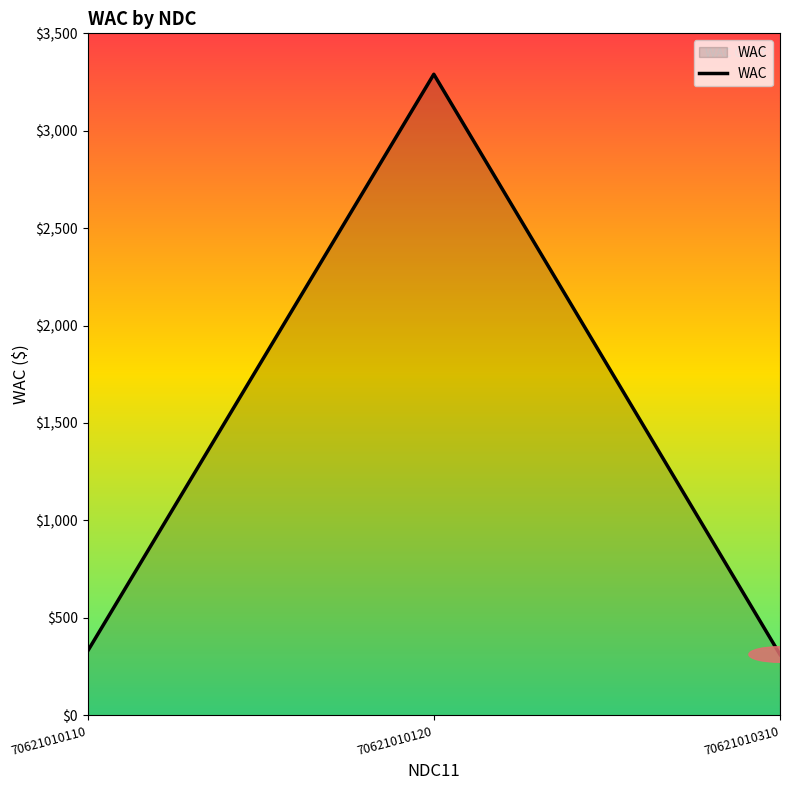

True or false: the data shows 3290.0 at 70621010120.

True